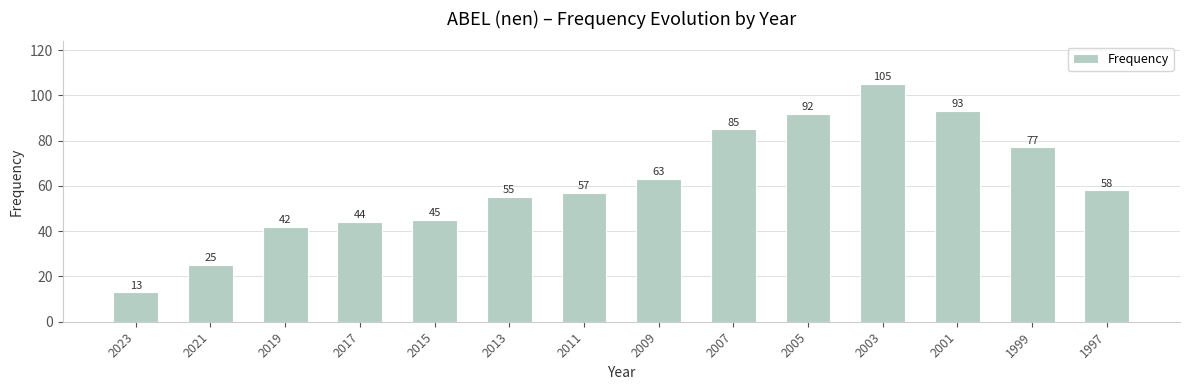

What is the sum of all values?

854